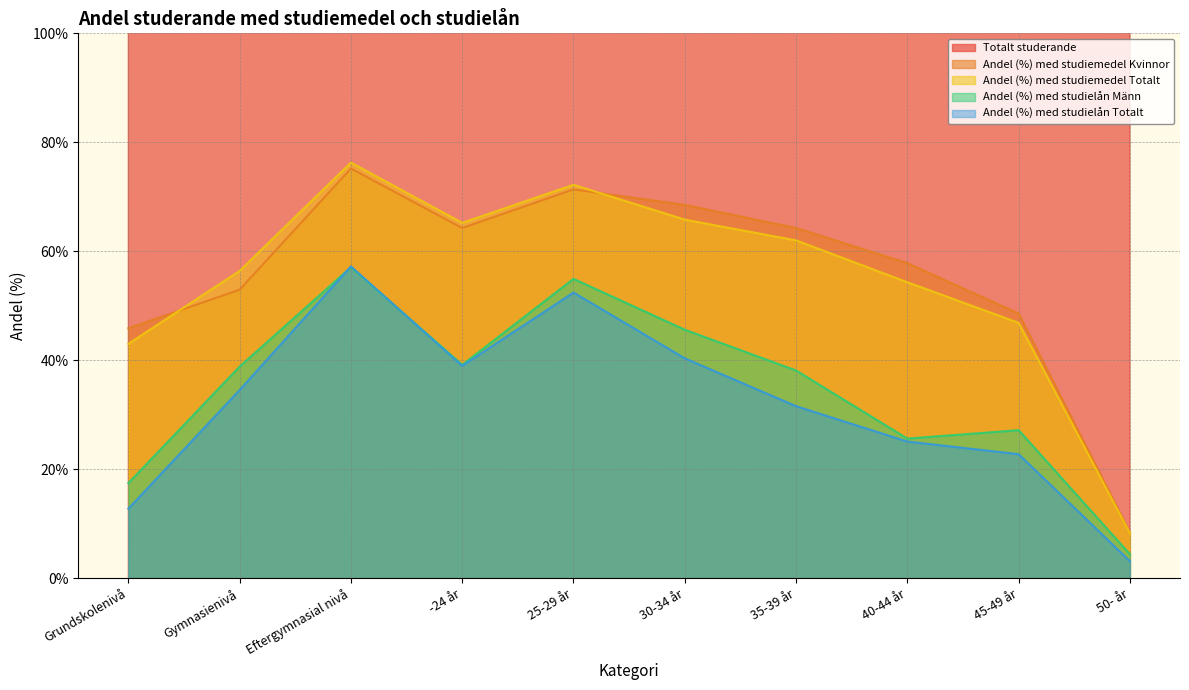

True or false: Andel (%) med studielån Männ and Totalt studerande intersect in this chart.

False